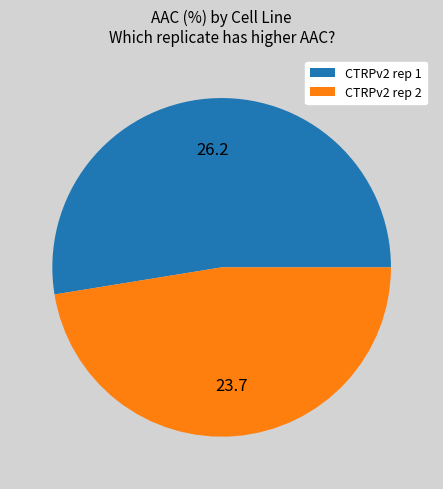

Which slice is the largest?

CTRPv2 rep 1